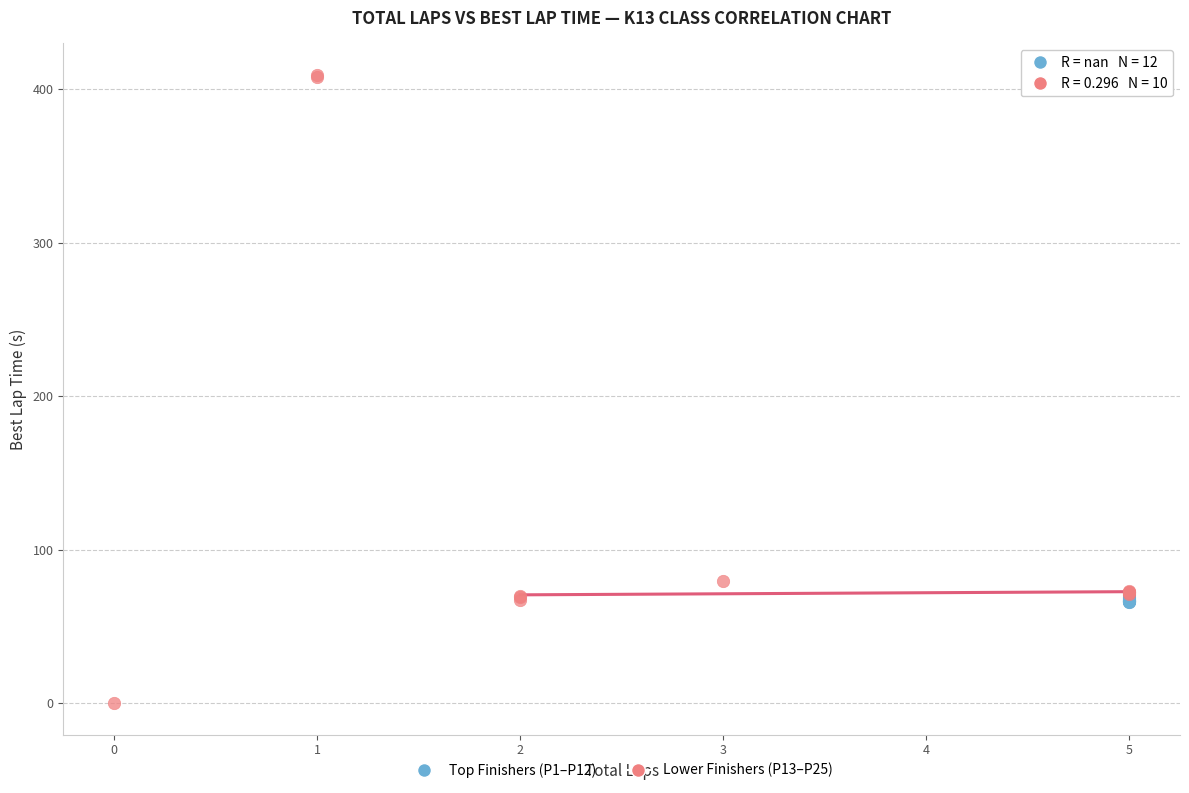

Which series reaches the maximum Y coordinate?

Lower Finishers (P13–P25)